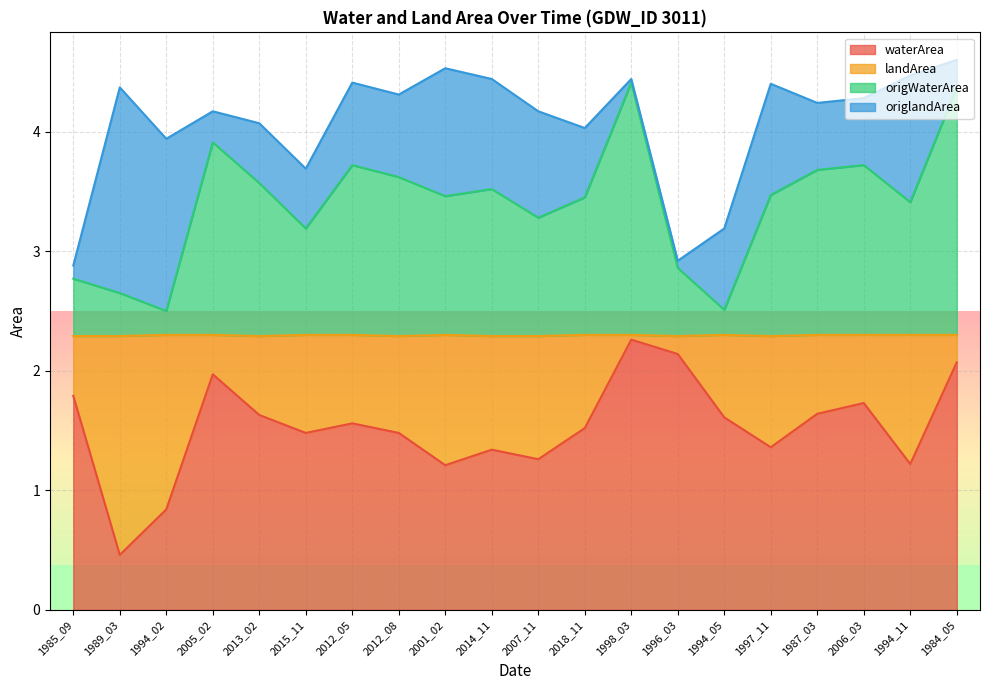

What is the highest value of the waterArea series?

2.3